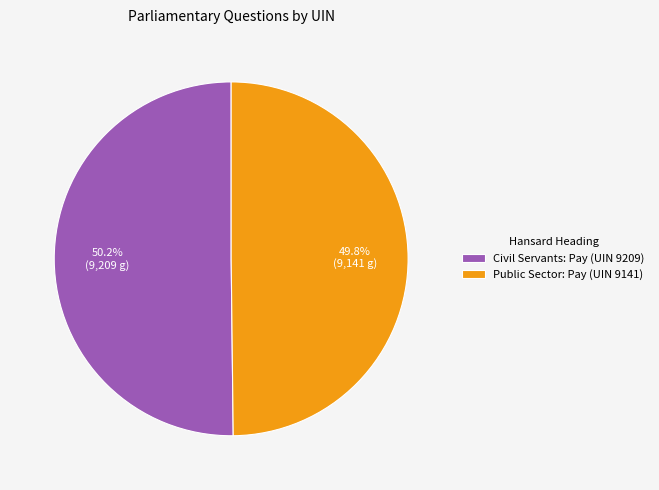

To the nearest percent, what is the average slice percentage?

50%